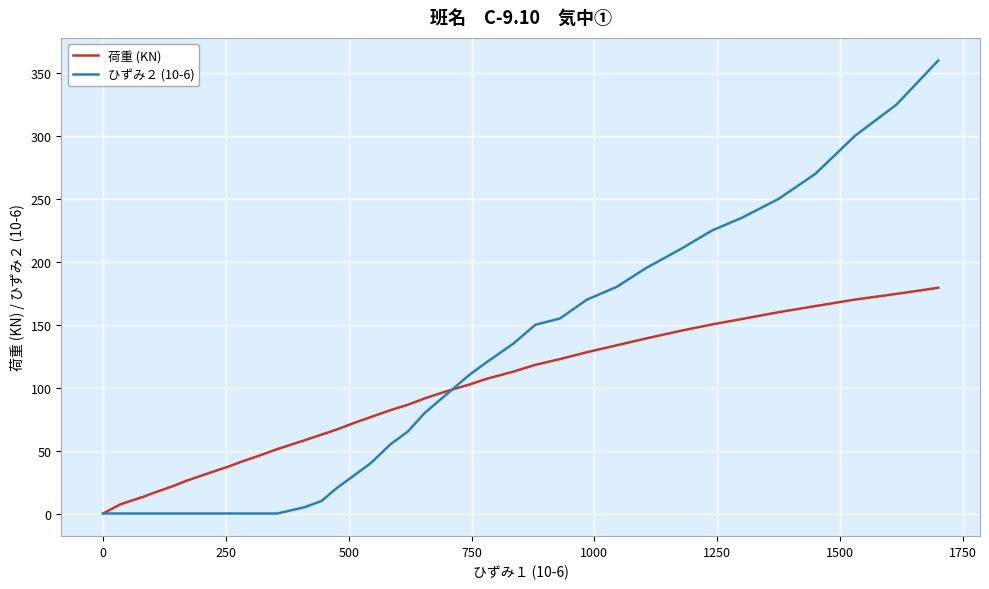

What is the greatest value displayed?

360.0